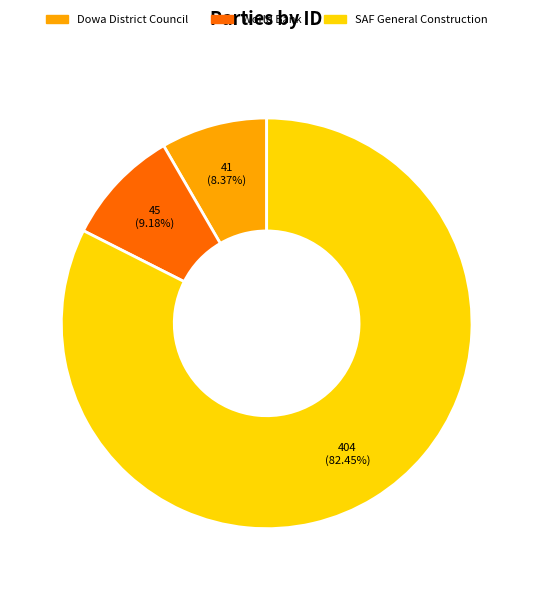

How many slices are in this pie chart?

3